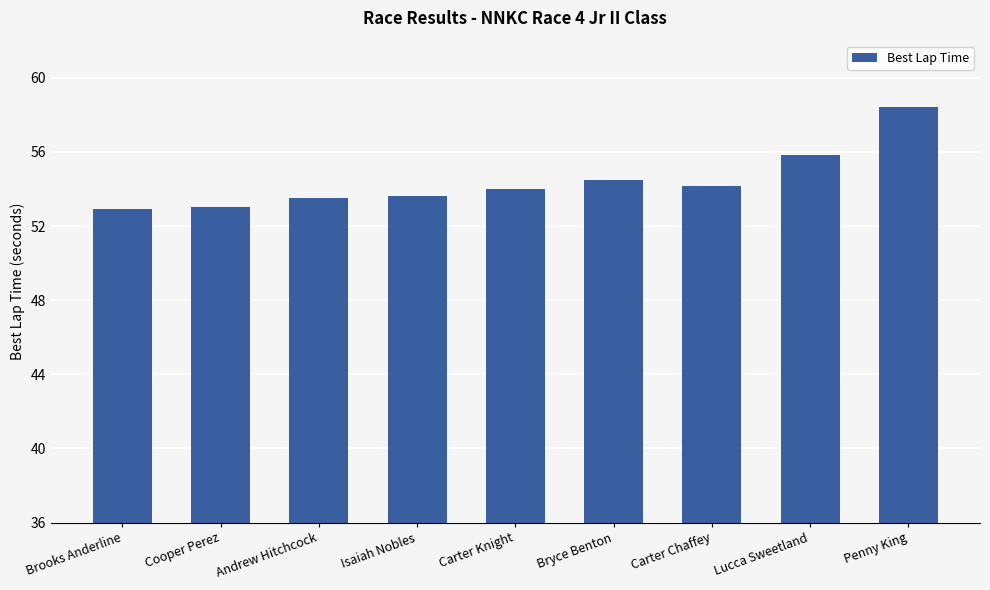

The value at Bryce Benton is 84.4. True or false?

False